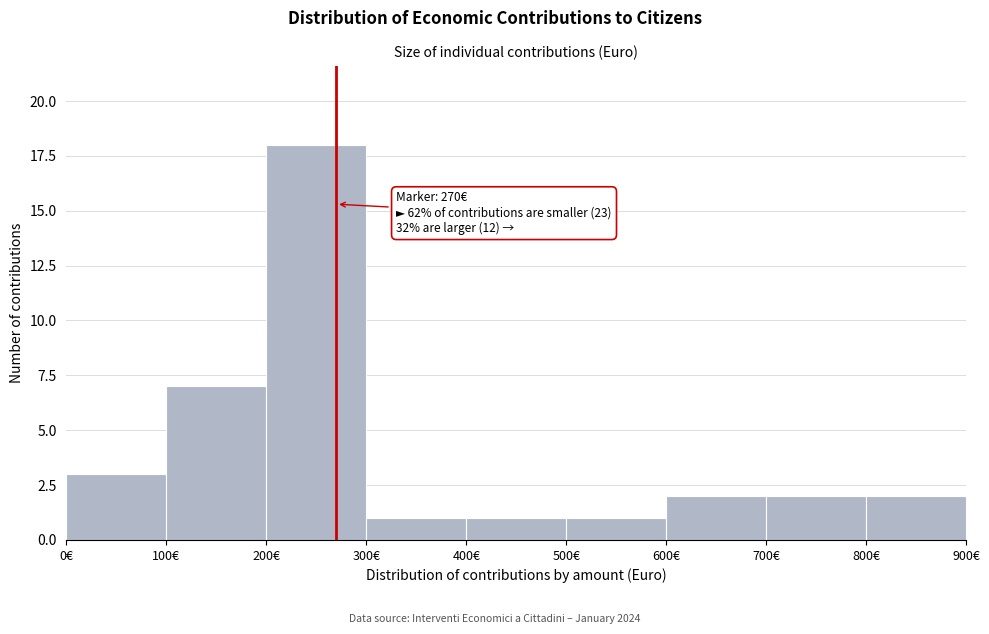

Which range on the x-axis has the tallest bar?

200 to 300